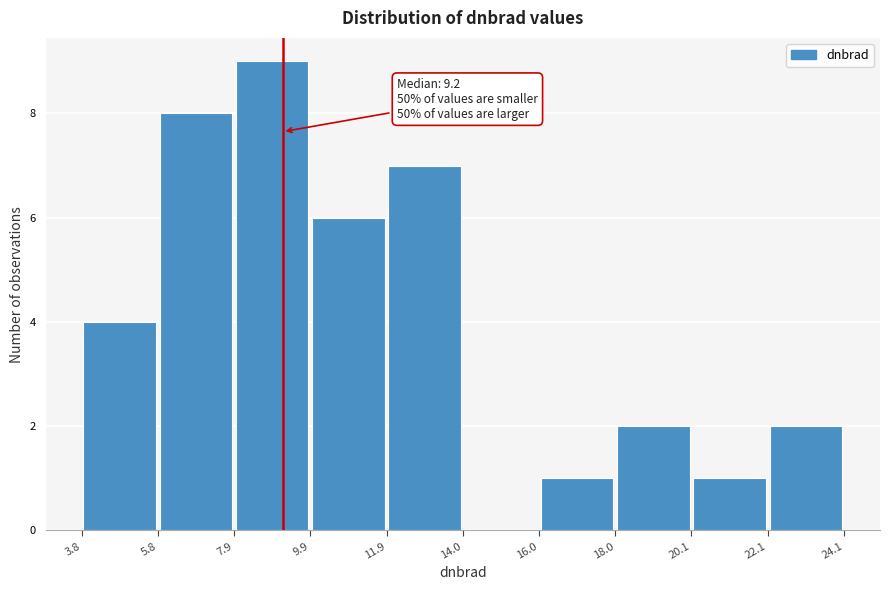

Which range on the x-axis has the tallest bar?

7.9 to 9.9